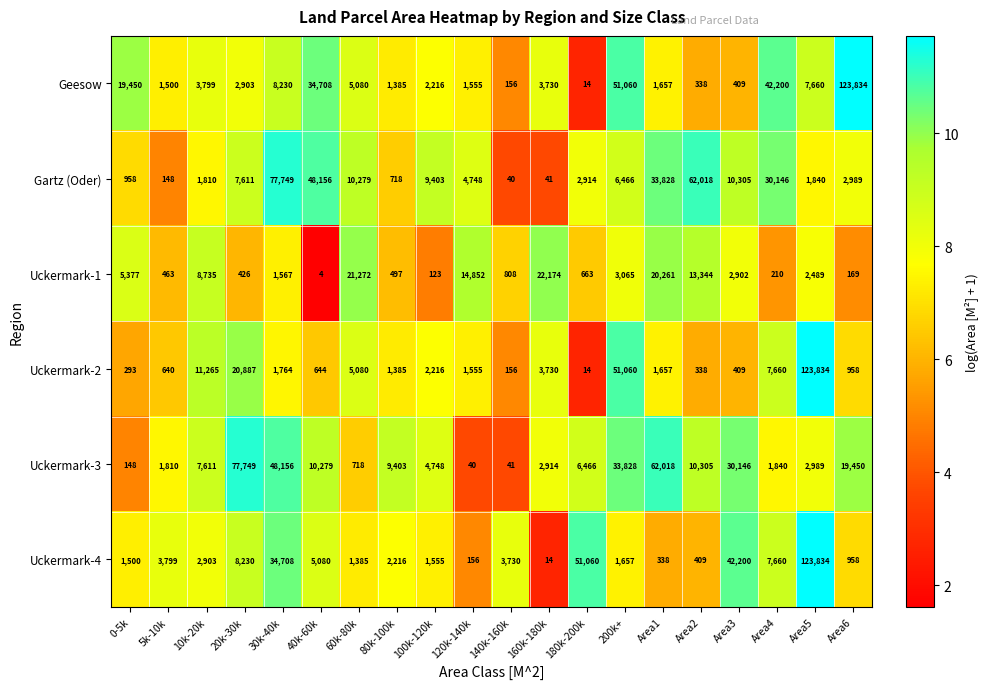

The value of Gartz (Oder) at 0-5k is 958. True or false?

True